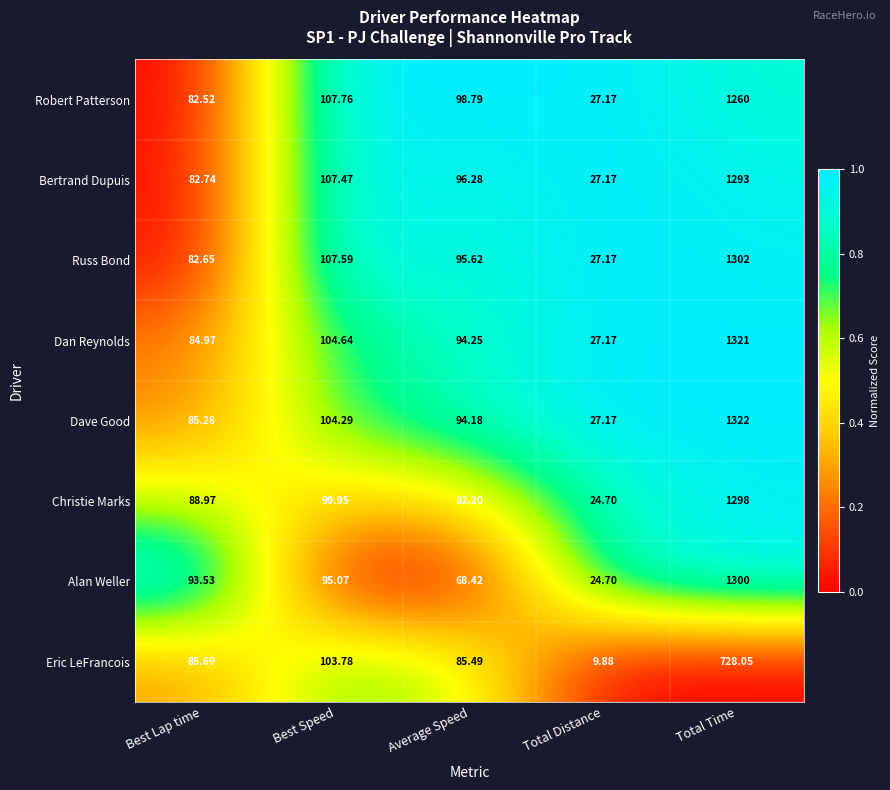

At which category is the sum across all series the highest?

Total Time